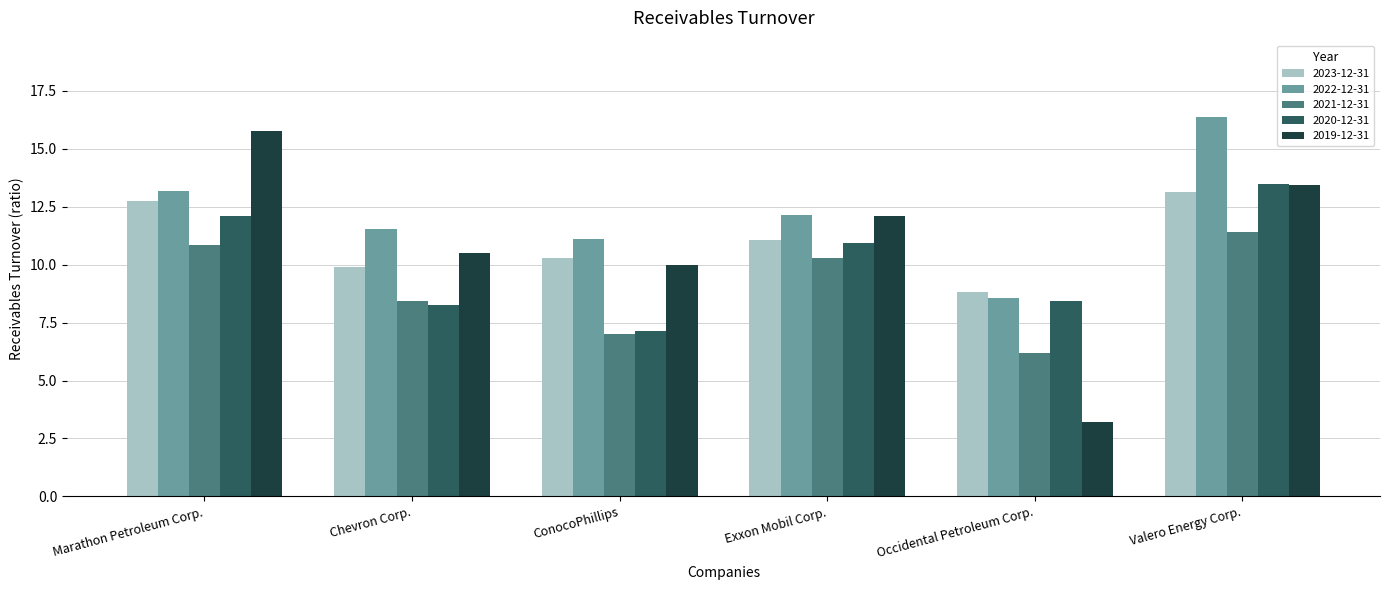

Which series has the largest range (max minus min)?

2019-12-31